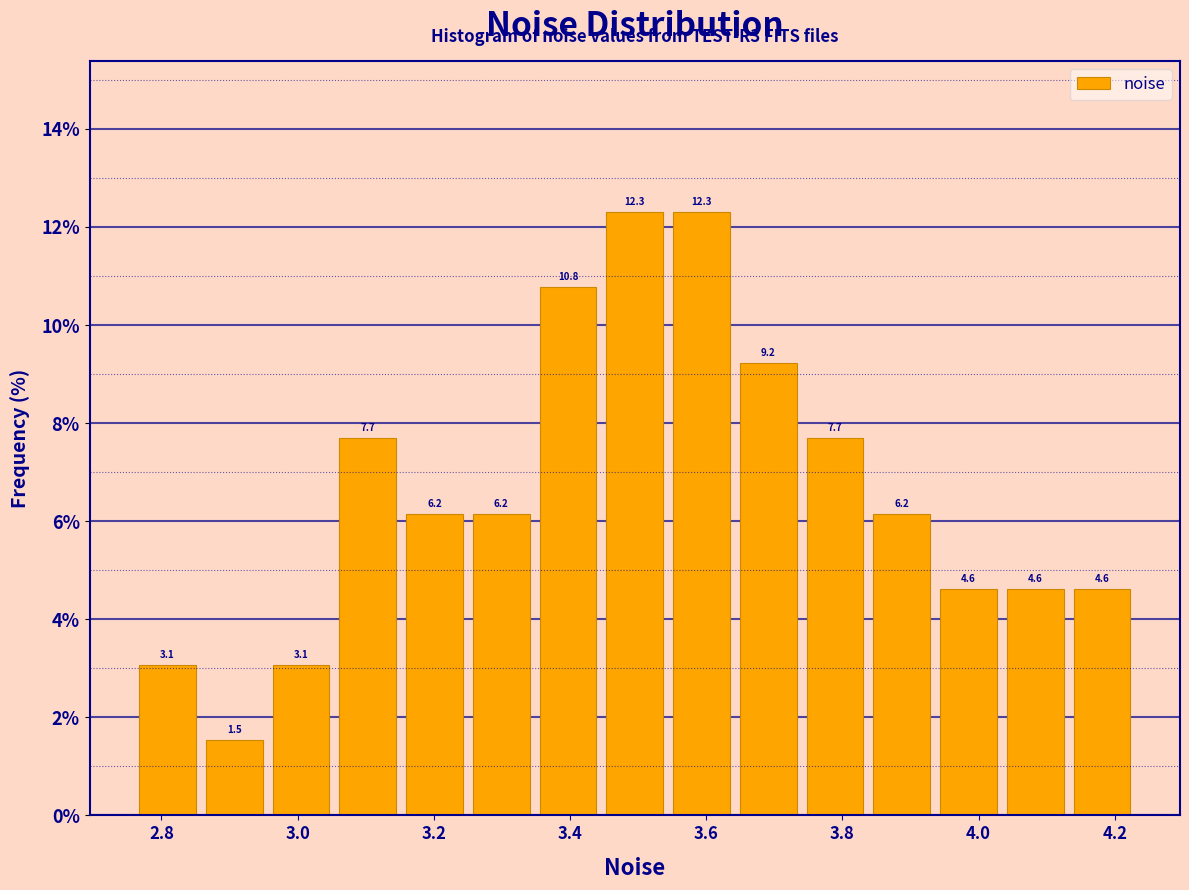

Reading left to right, transcribe this chart: for each bar, give the range it covers on the x-axis and its height. The bar edges are not printed on the chart, so give them approximately, as read against the axis.

2.76 to 2.86: 3.1
2.86 to 2.96: 1.5
2.96 to 3.06: 3.1
3.06 to 3.16: 7.7
3.16 to 3.26: 6.2
3.26 to 3.34: 6.2
3.34 to 3.44: 10.8
3.44 to 3.54: 12.3
3.54 to 3.64: 12.3
3.64 to 3.74: 9.2
3.74 to 3.84: 7.7
3.84 to 3.94: 6.2
3.94 to 4.04: 4.6
4.04 to 4.14: 4.6
4.14 to 4.24: 4.6